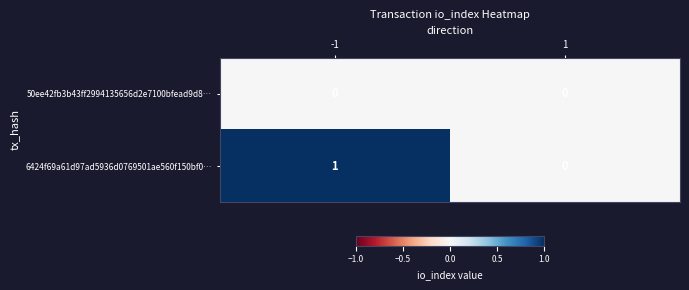

The value of 50ee42fb3b43ff2994135656d2e7100bfead9d8… at -1 is 0. True or false?

True